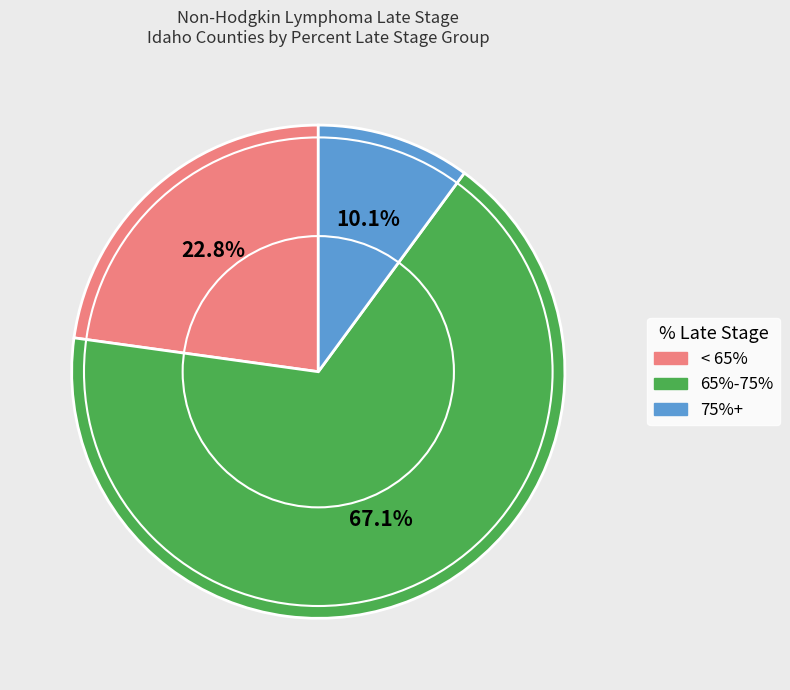

What percentage is NOT represented by 65%-75%?

32.9%